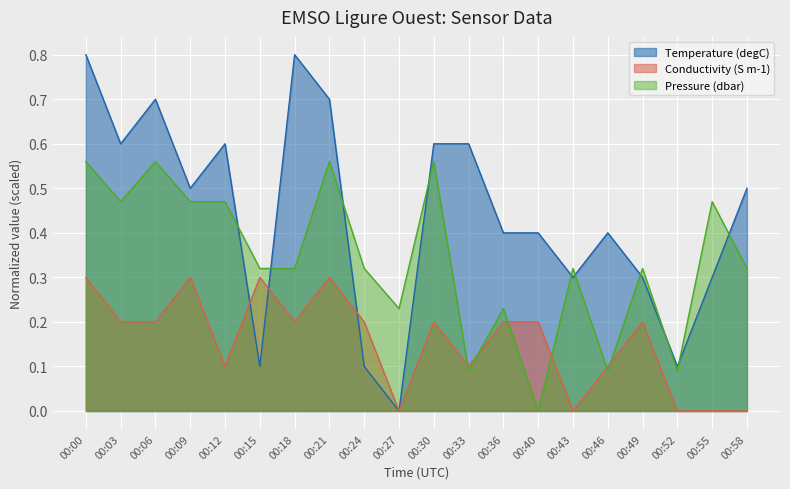

How many positive values does the Conductivity series have?

15